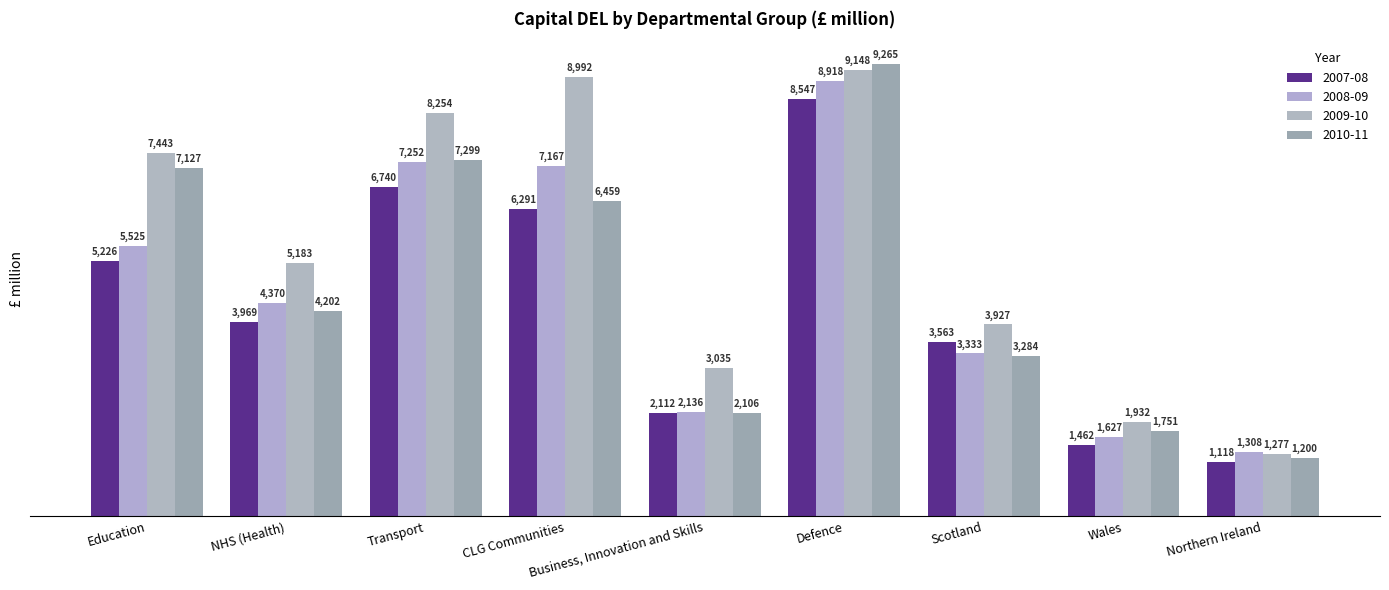

The value of 2007-08 at Northern Ireland is 688. True or false?

False